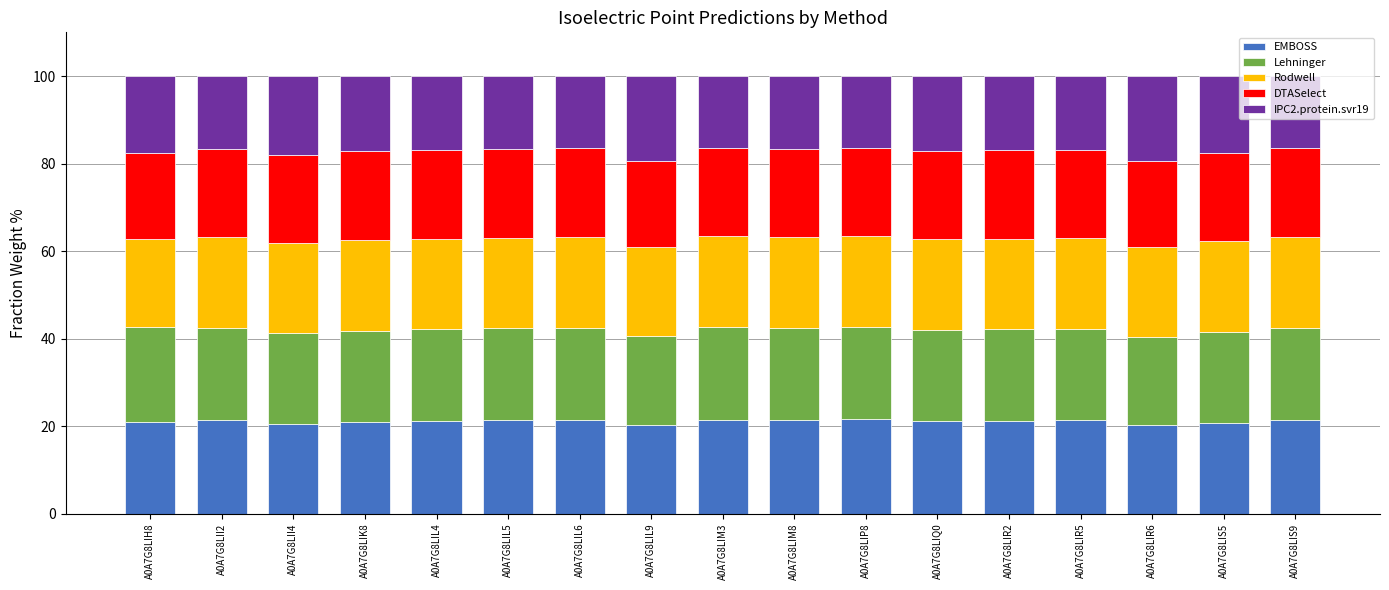

The value of EMBOSS at A0A7G8LIR5 is 21.4. True or false?

True